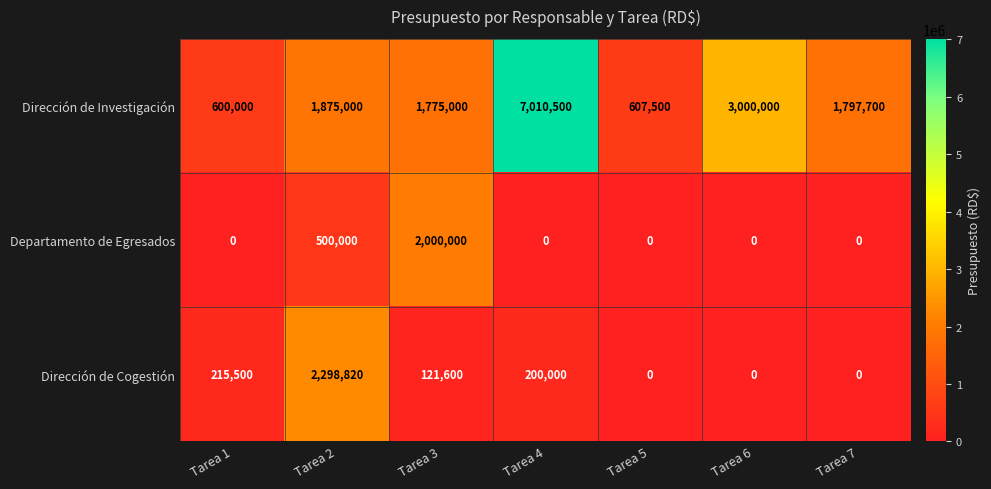

The Dirección de Investigación series shows 607500 at Tarea 5. True or false?

True